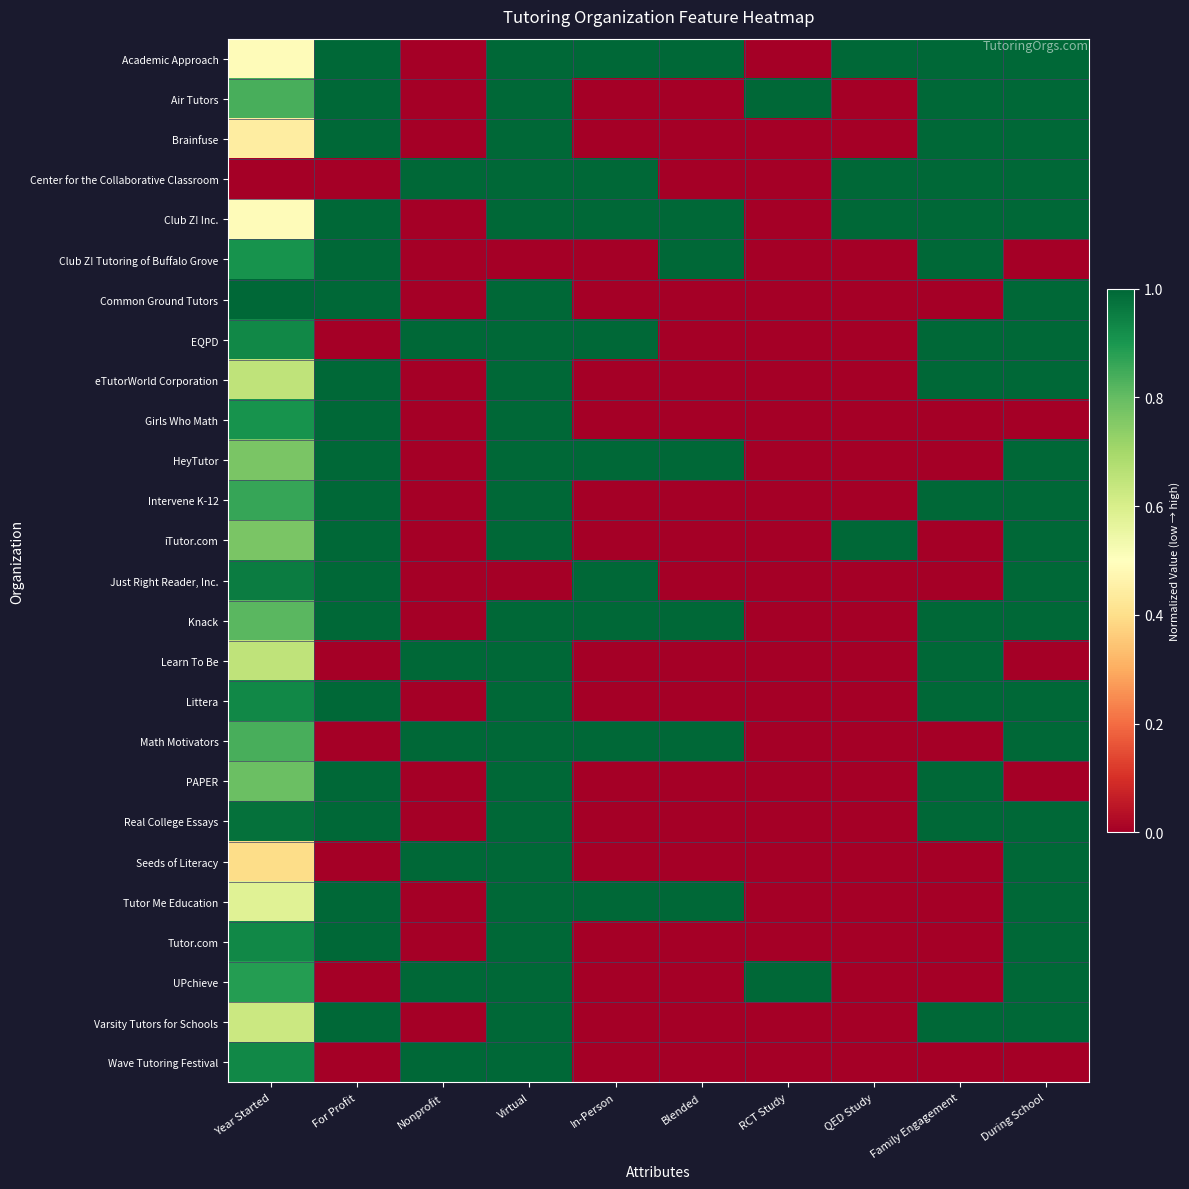

What is the total value across all series at Blended?

7.0